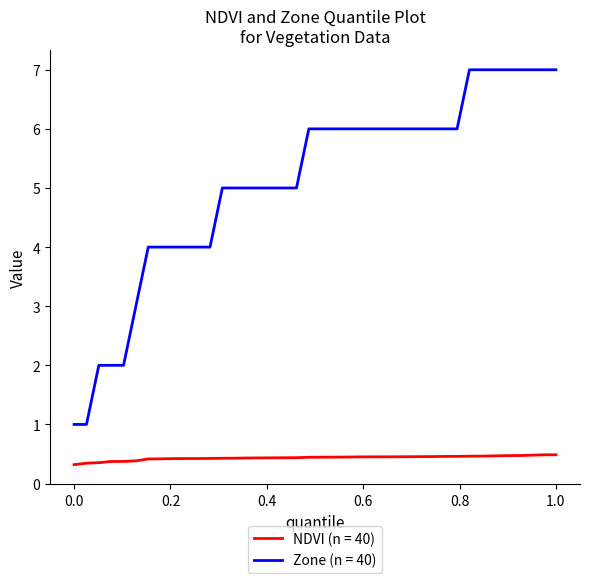

Which series has the largest total across all categories?

Zone (n = 40)